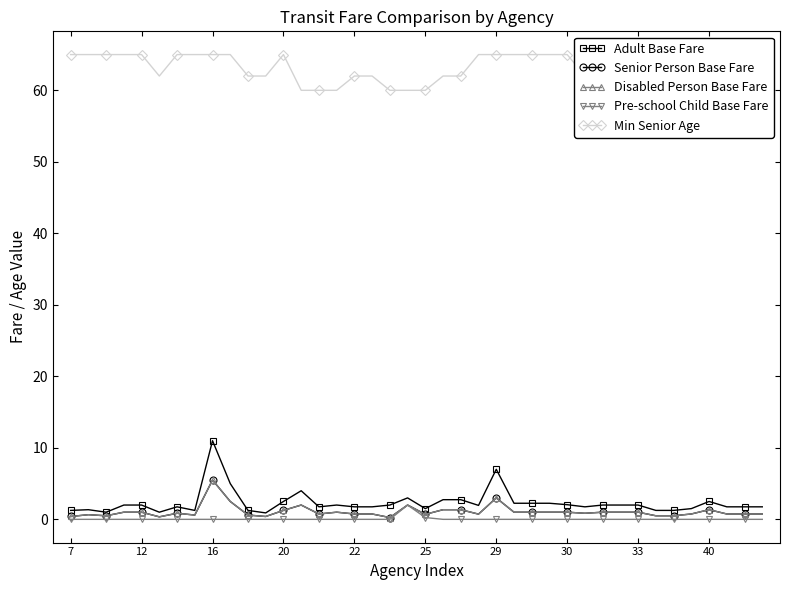

Which series has the largest total across all categories?

Min Senior Age